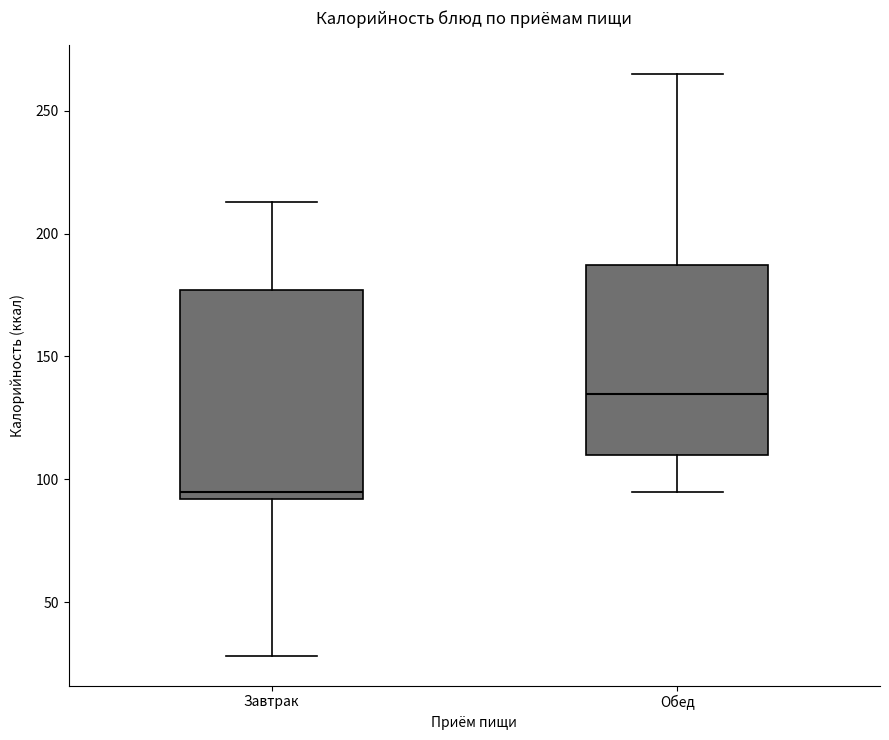

Reading left to right, transcribe this box plot: for each box, give where its median line is, the range the box spans, and where its two whiskers end, as read against the y-axis. The values are not printed on the chart, so give them approximately, as read against the axis.

Завтрак: median 95, box 90 to 175, whiskers 30 to 215
Обед: median 135, box 110 to 185, whiskers 95 to 265